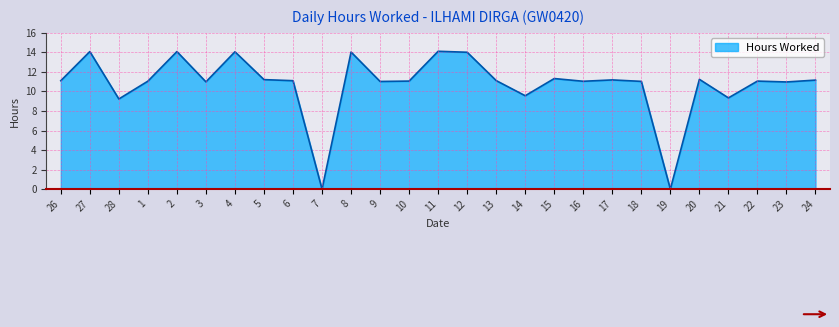

What position from the left is 10?

13